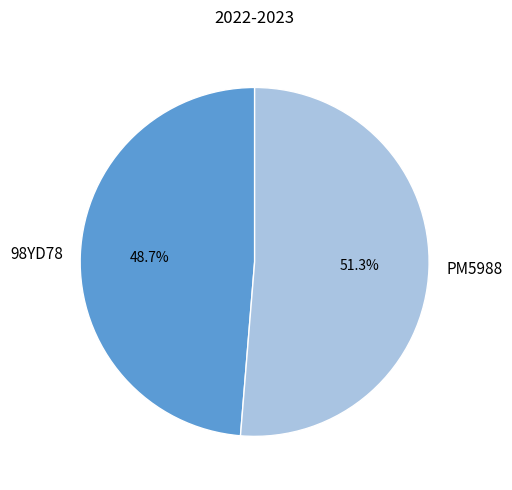

Which slice is the largest?

PM5988